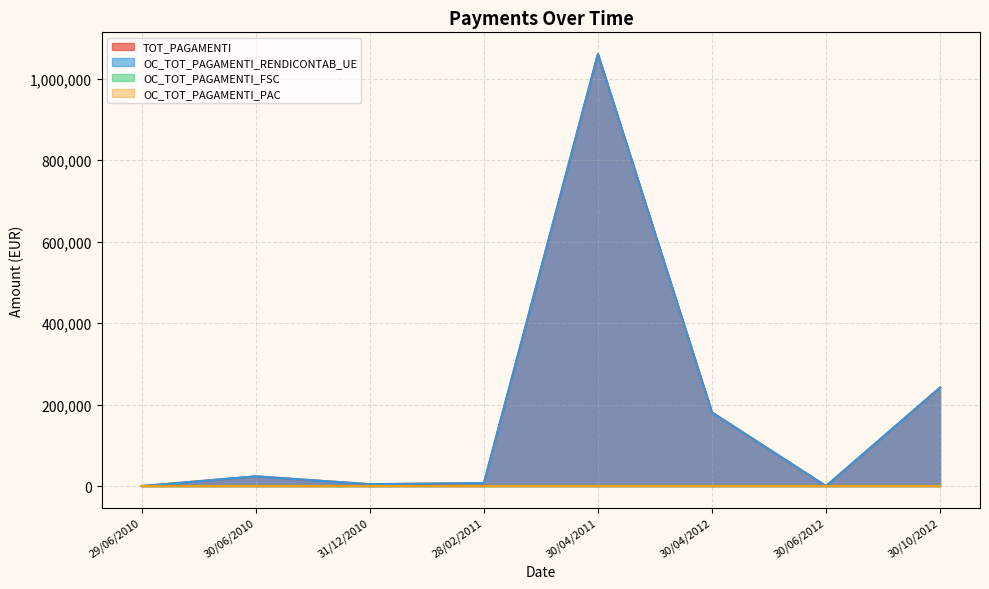

At how many categories does at least one series exceed 874193?

1